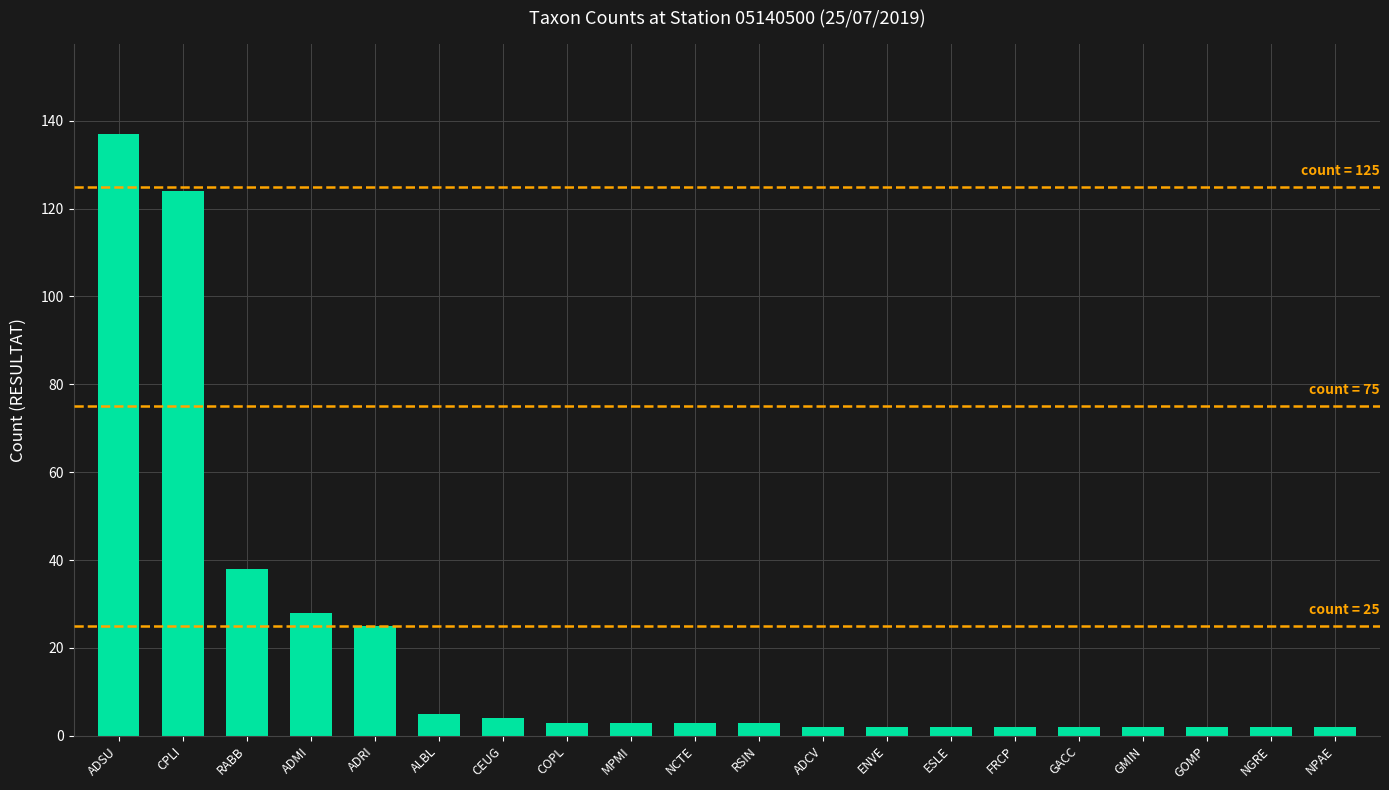

What is the greatest value displayed?

137